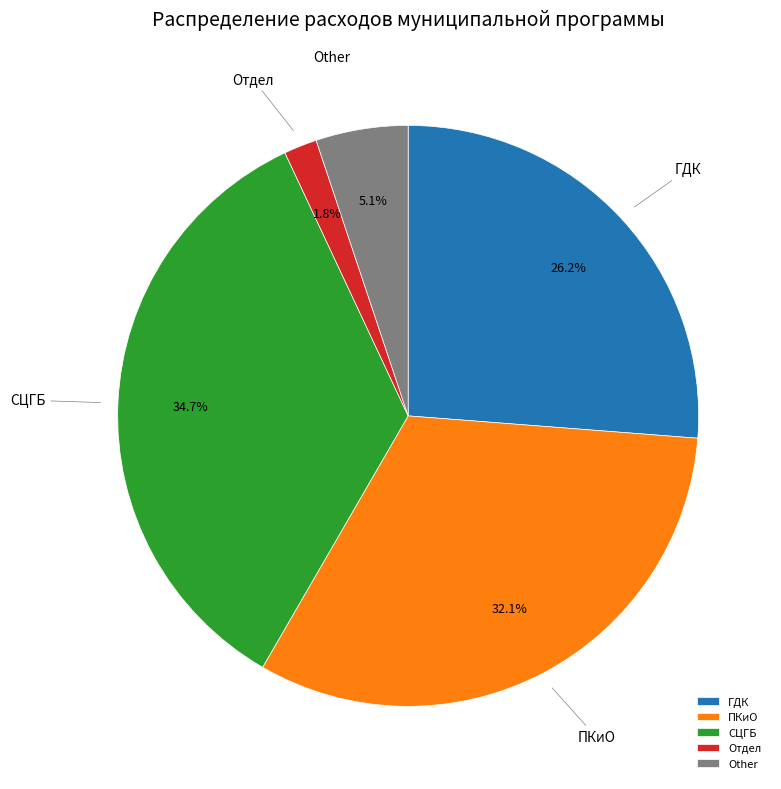

Is ГДК the majority of the pie?

No